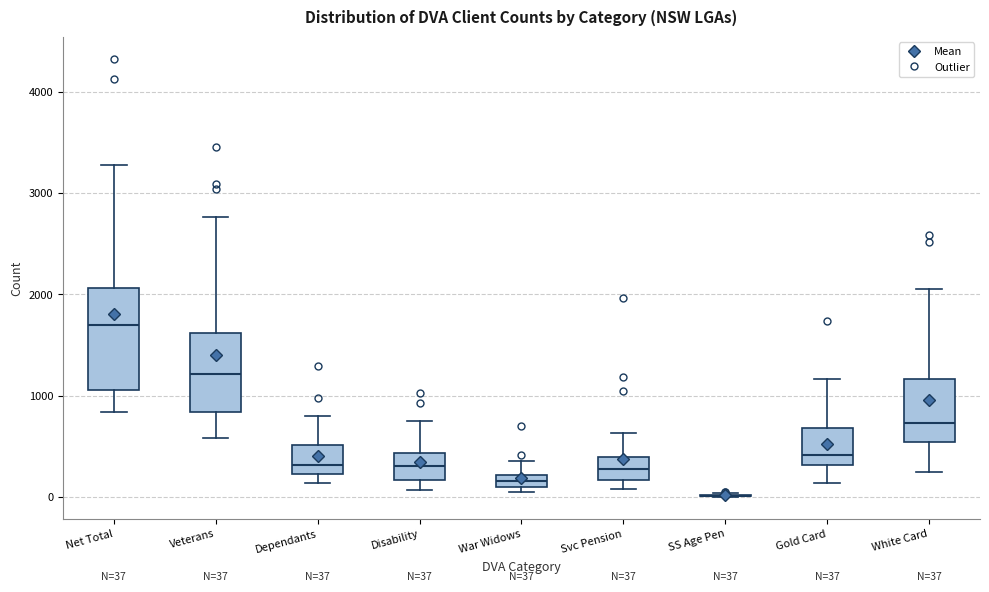

Which box is the tallest, from its lower edge to its upper edge?

Net Total